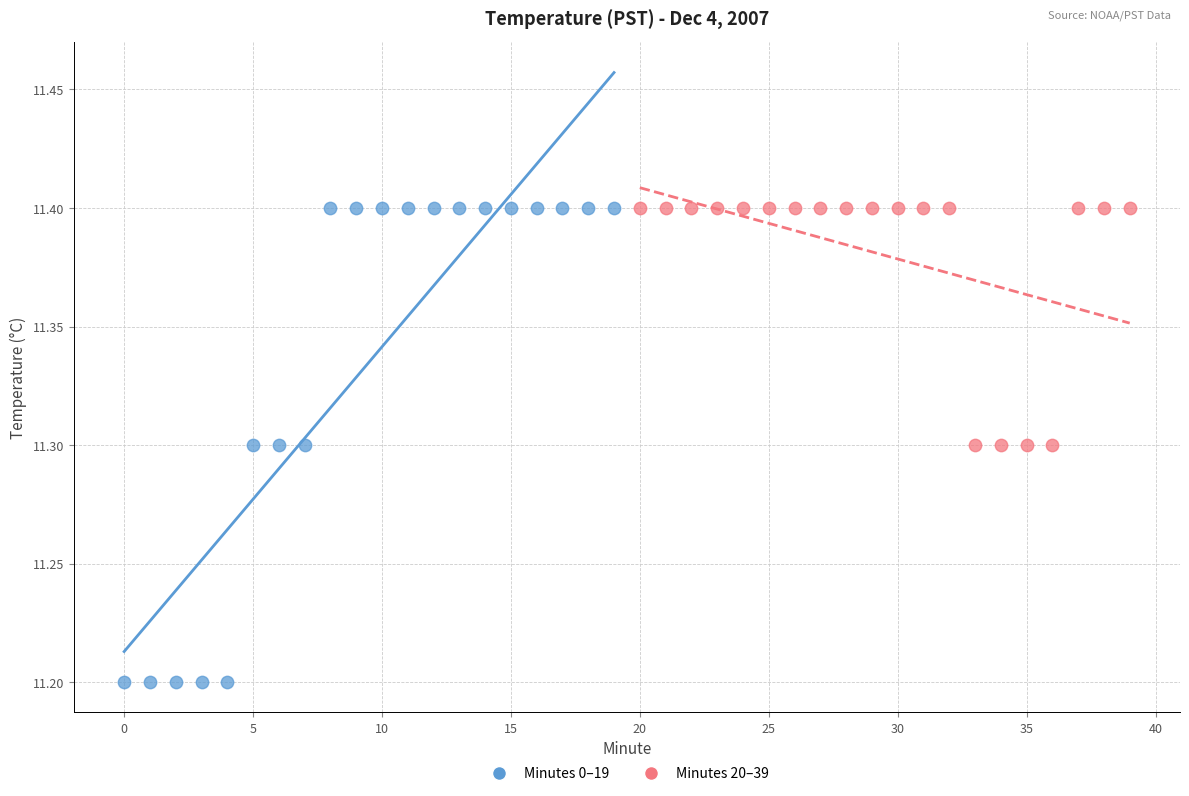

Which series has the widest spread of Y values?

Minutes 0–19